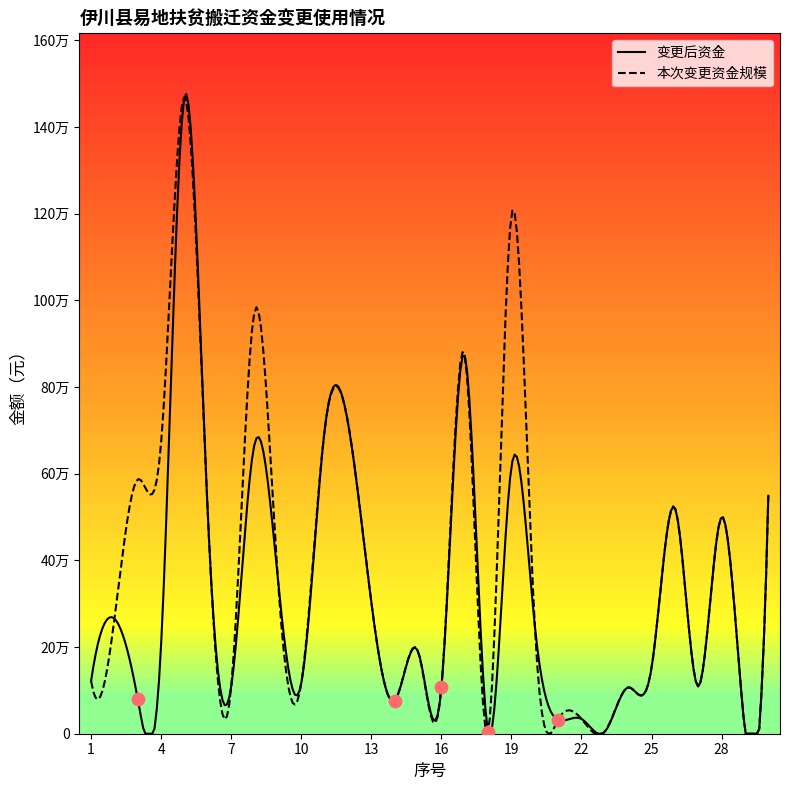

What is the total value across all series at 29?

10600.0